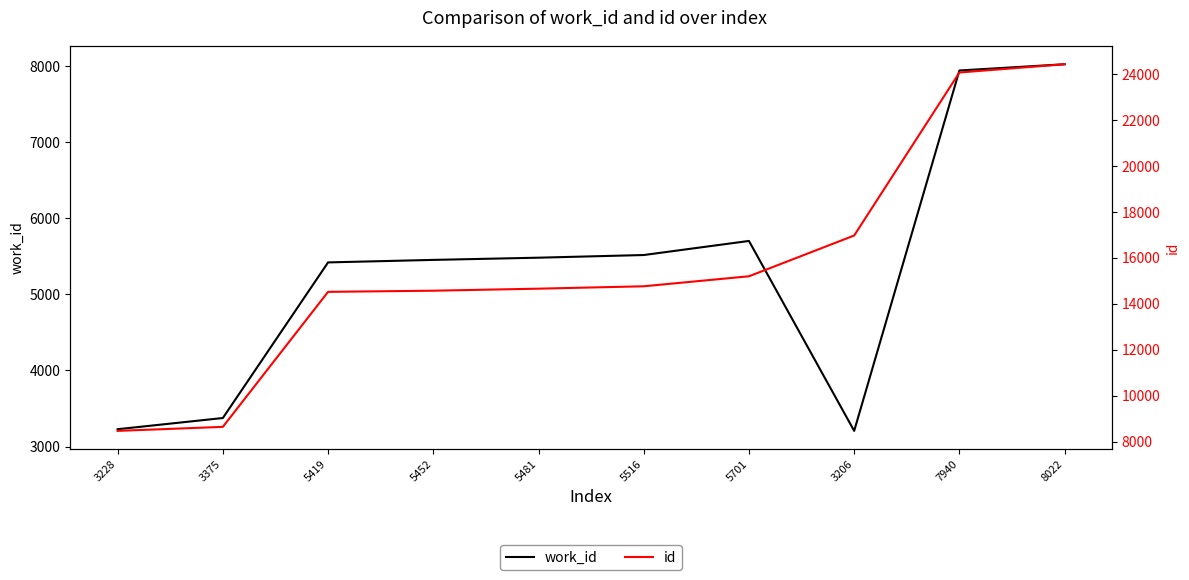

What are all the series names shown in the legend?

work_id, id